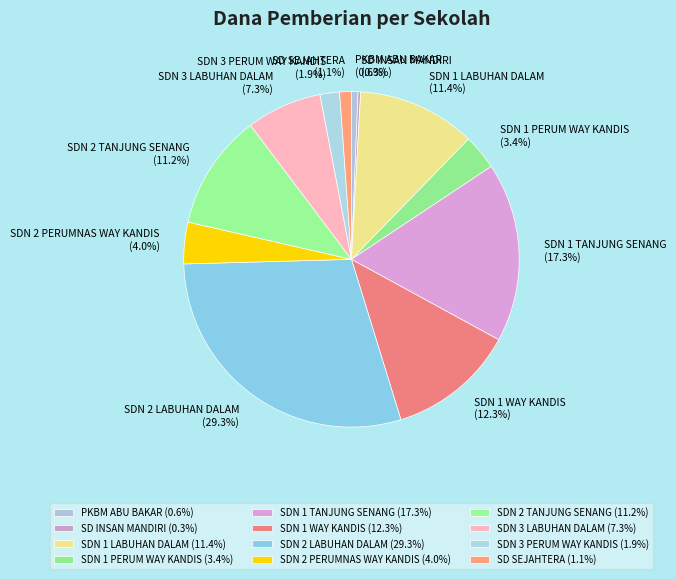

Which has a higher value, SDN 1 LABUHAN DALAM or SDN 1 TANJUNG SENANG?

SDN 1 TANJUNG SENANG